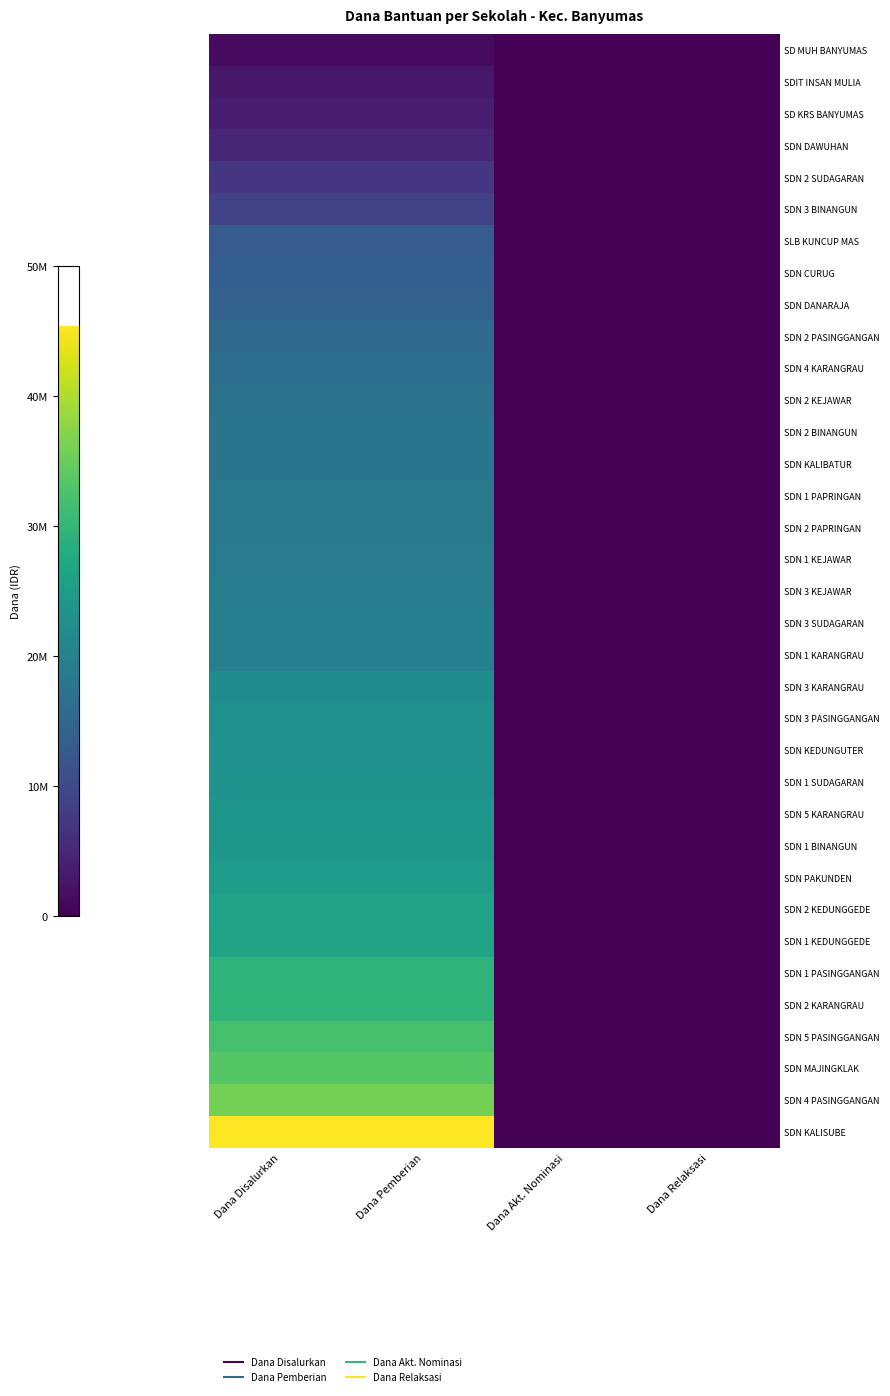

Which series has the widest spread of values?

SDN KALISUBE